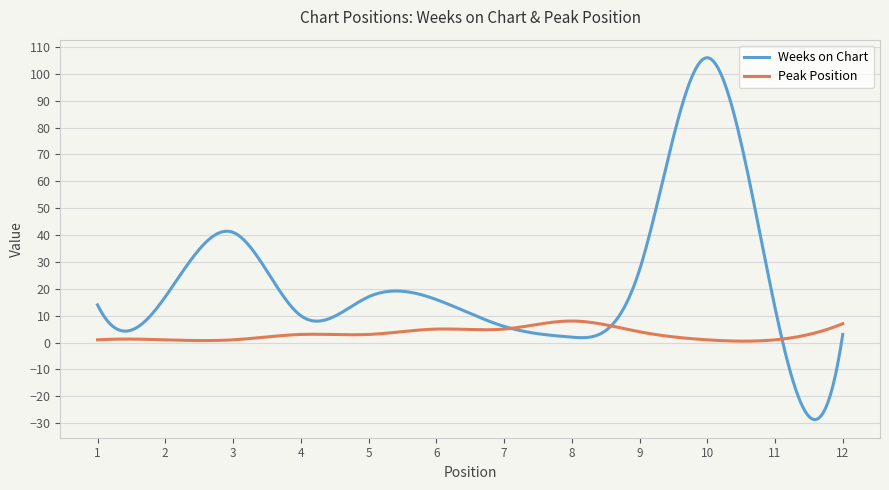

List the series in order of their overall mean, lowest first.

Peak Position, Weeks on Chart